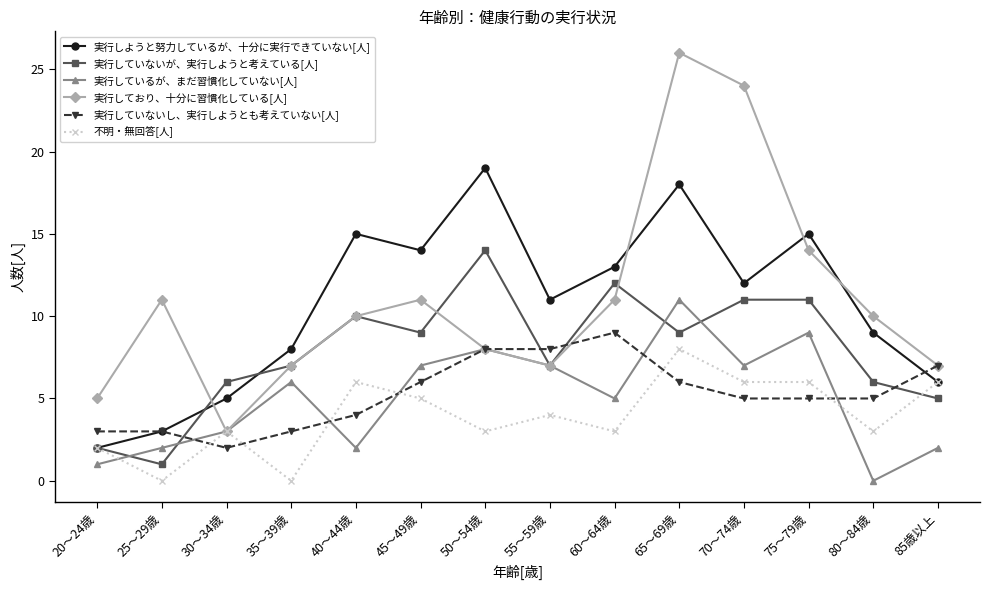

Is the value of 実行しているが、まだ習慣化していない[人] at 70～74歳 greater than the value of 実行していないが、実行しようと考えている[人] at 70～74歳?

No